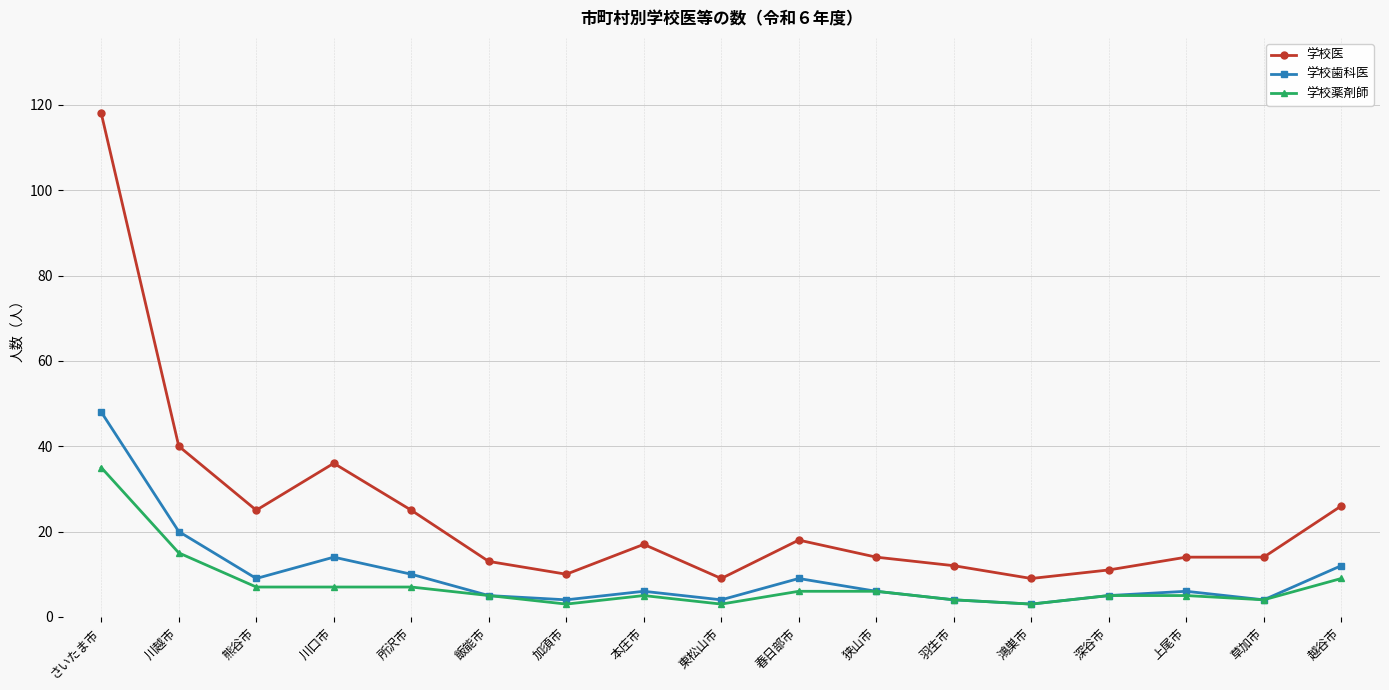

Is it true that 学校薬剤師 equals 5 at 飯能市?

True